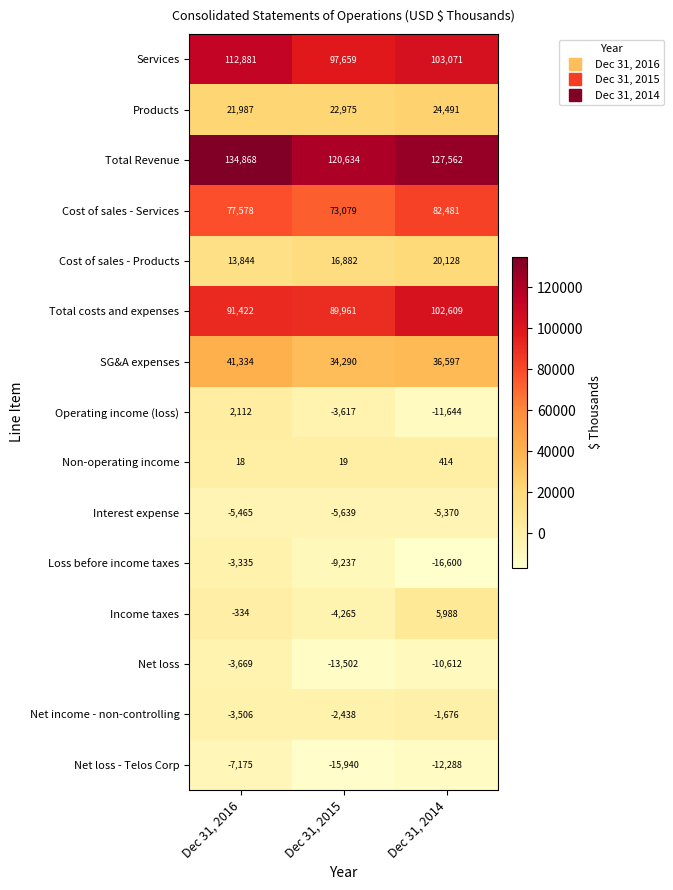

What is the difference between the highest and lowest values at Dec 31, 2016?

142043